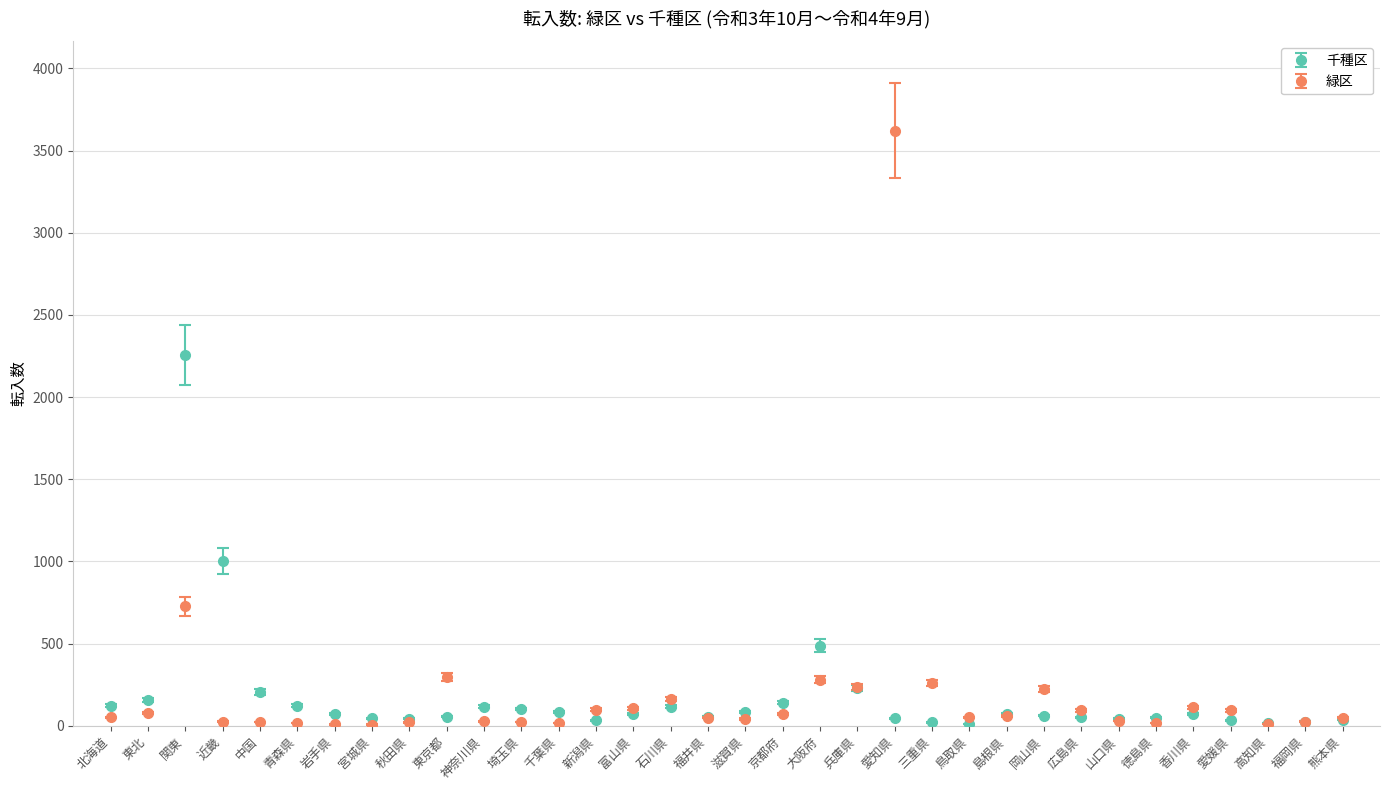

What are all the series names shown in the legend?

千種区, 緑区